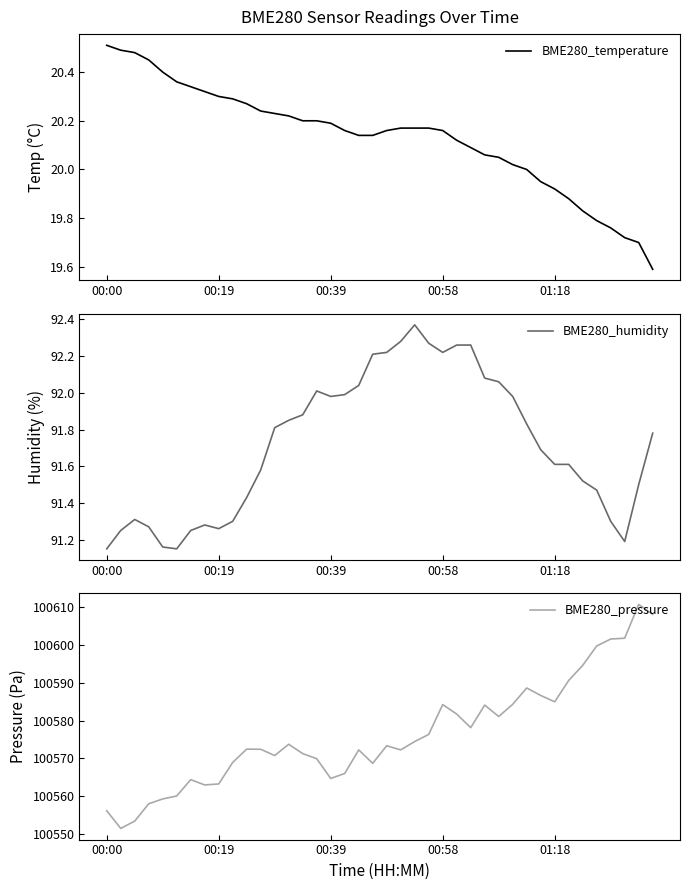

How many values in the BME280_temperature series exceed 20?

30